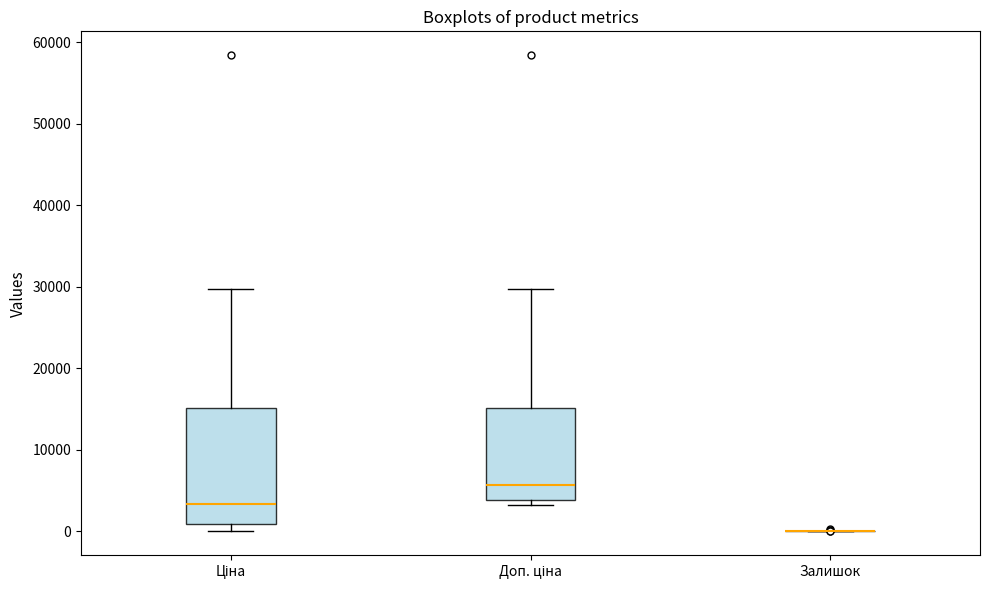

Reading left to right, transcribe this box plot: for each box, give where its median line is, the range the box spans, and where its two whiskers end, as read against the y-axis. The values are not printed on the chart, so give them approximately, as read against the axis.

Ціна: median 3000, box 1000 to 15000, whiskers 0 to 30000
Доп. ціна: median 6000, box 4000 to 15000, whiskers 3000 to 30000
Залишок: box collapsed to a line at 0, whiskers 0 to 0